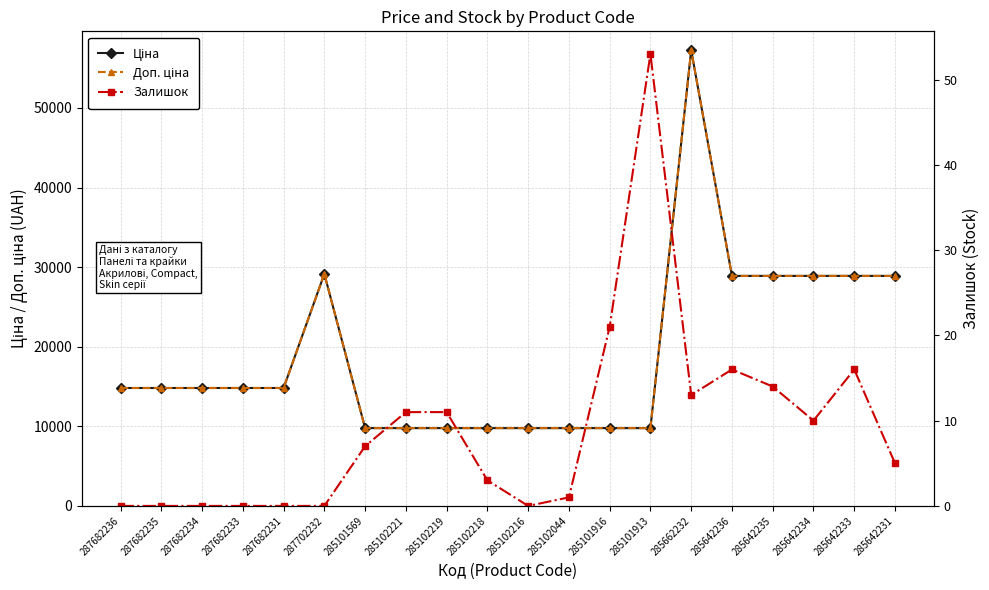

At which category does the chart reach its peak across all series?

285662232